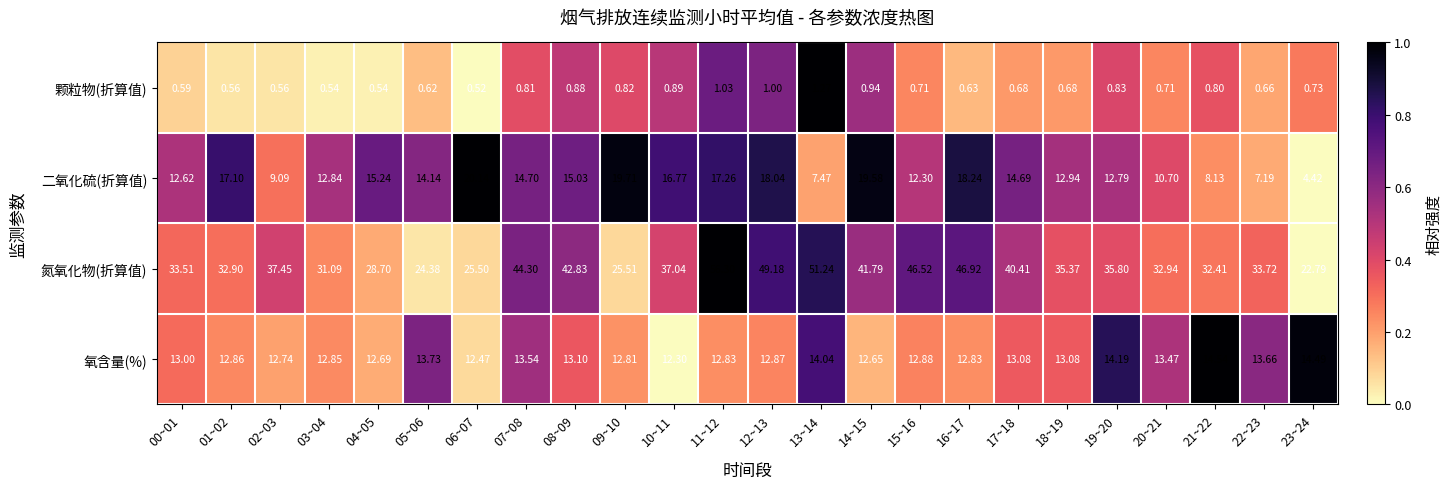

Which category has the lowest value across all series?

06~07